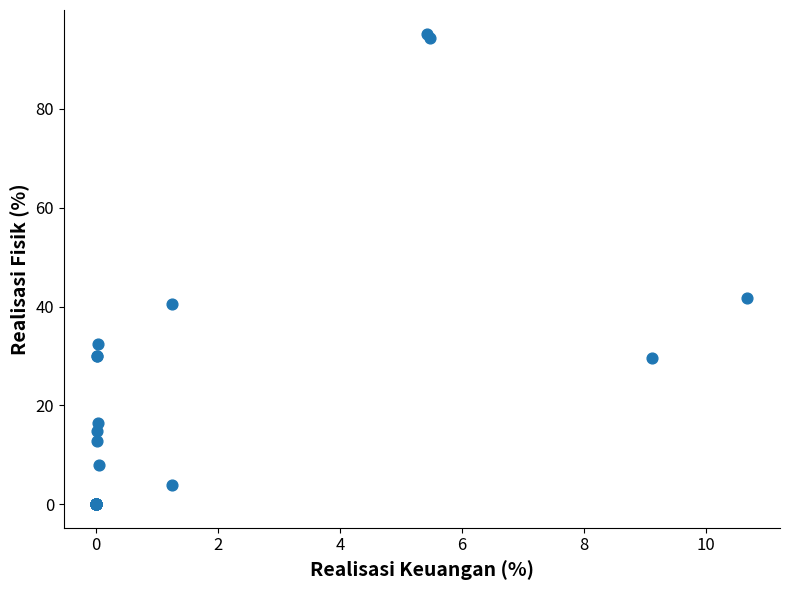

What Y value in the scatter plot is closest to 47?

41.8